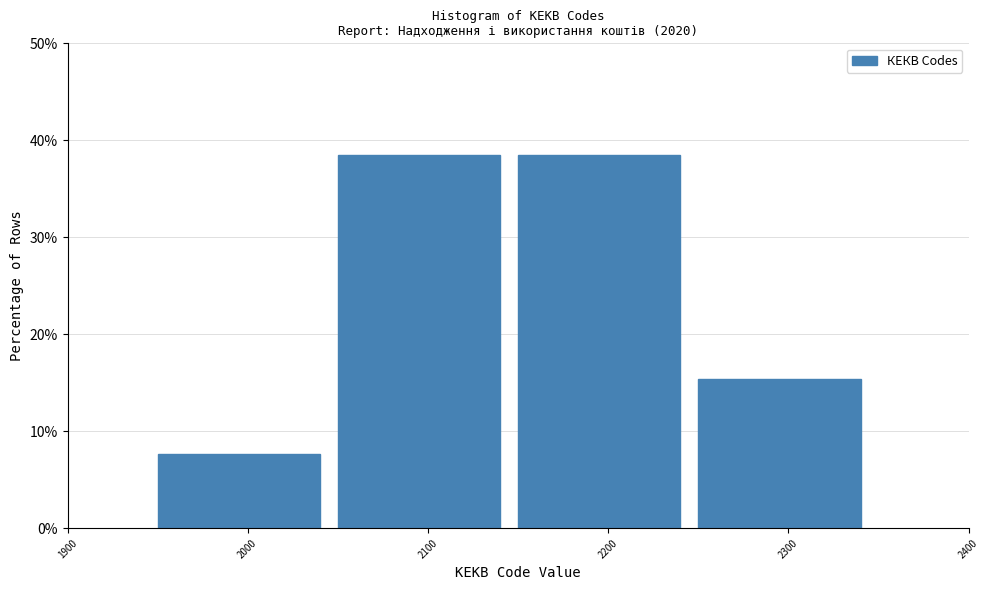

Reading left to right, list every bar in this chart as the range it spans on the x-axis followed by its height. The values are not printed on the chart, so give them approximately, as read against the axis.

1950 to 2050: 8
2050 to 2150: 38
2150 to 2250: 38
2250 to 2350: 15